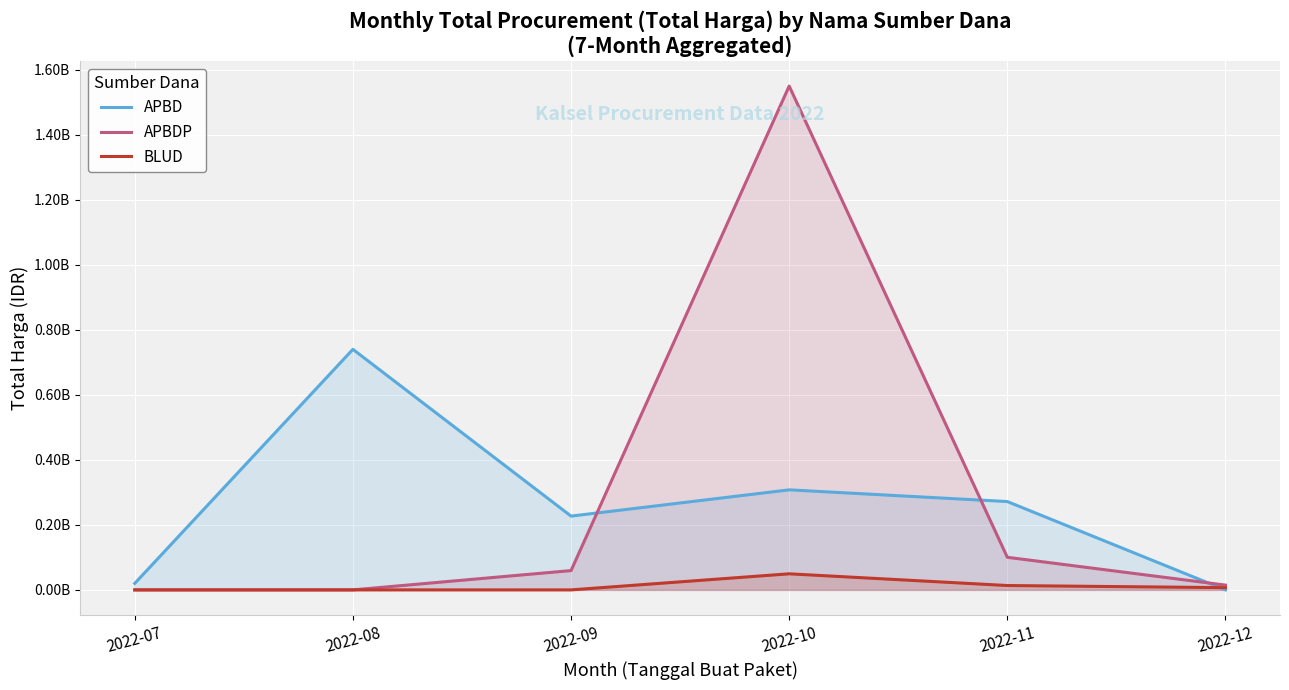

True or false: APBD has a value of 164912468 at 2022-11.

False